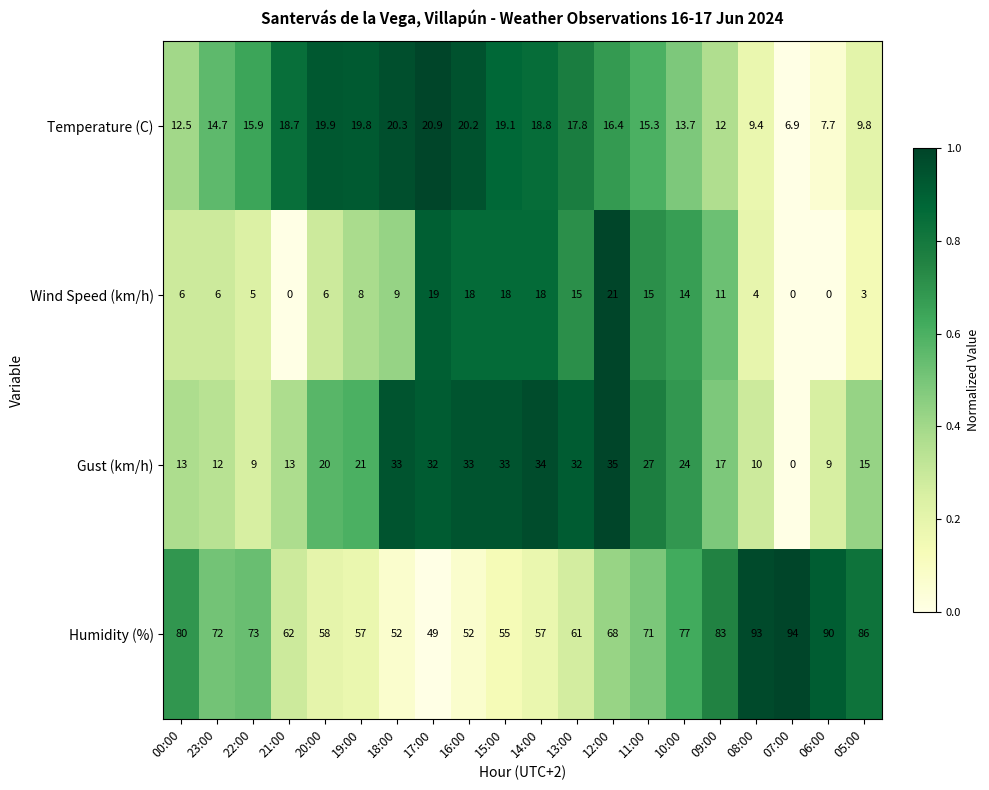

At how many categories does at least one series exceed 0?

20